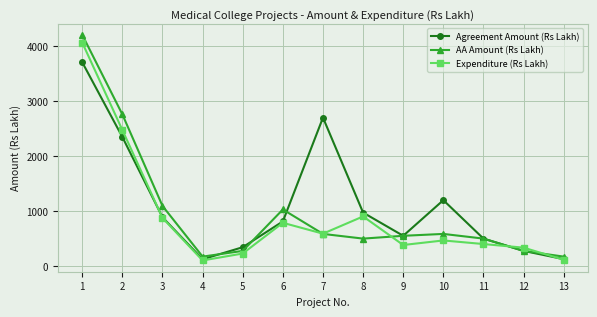

What is the greatest value displayed?

4211.7